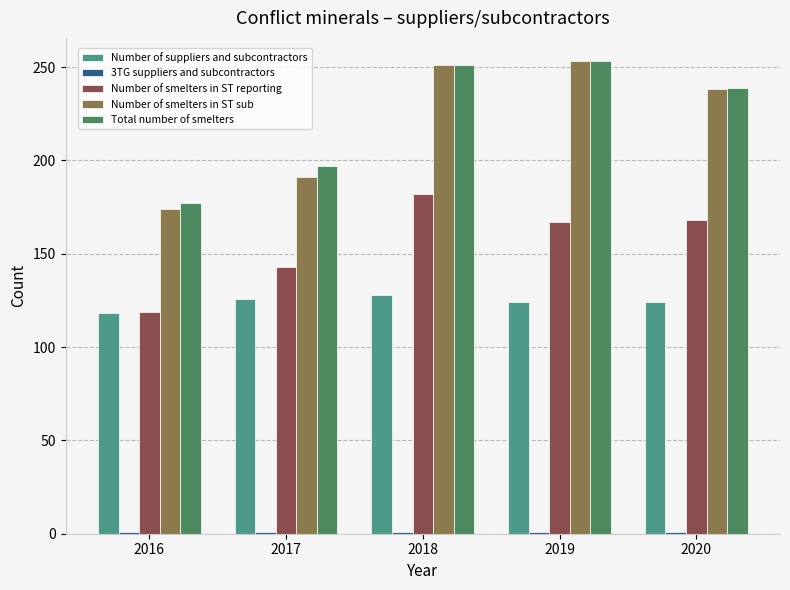

What is the maximum value shown in the chart?

253